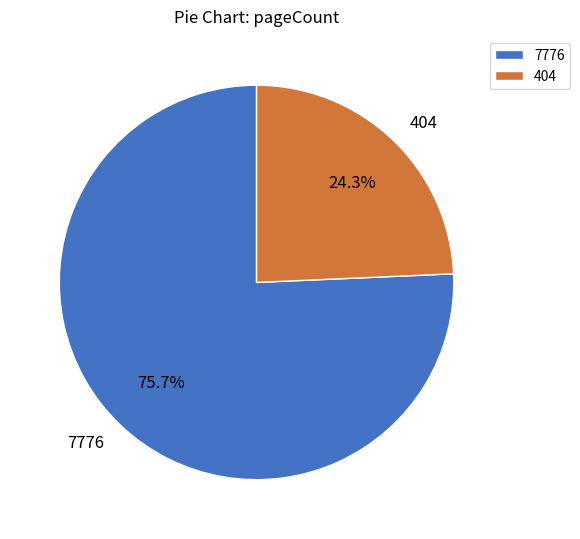

Which category has the smallest portion of the pie?

404